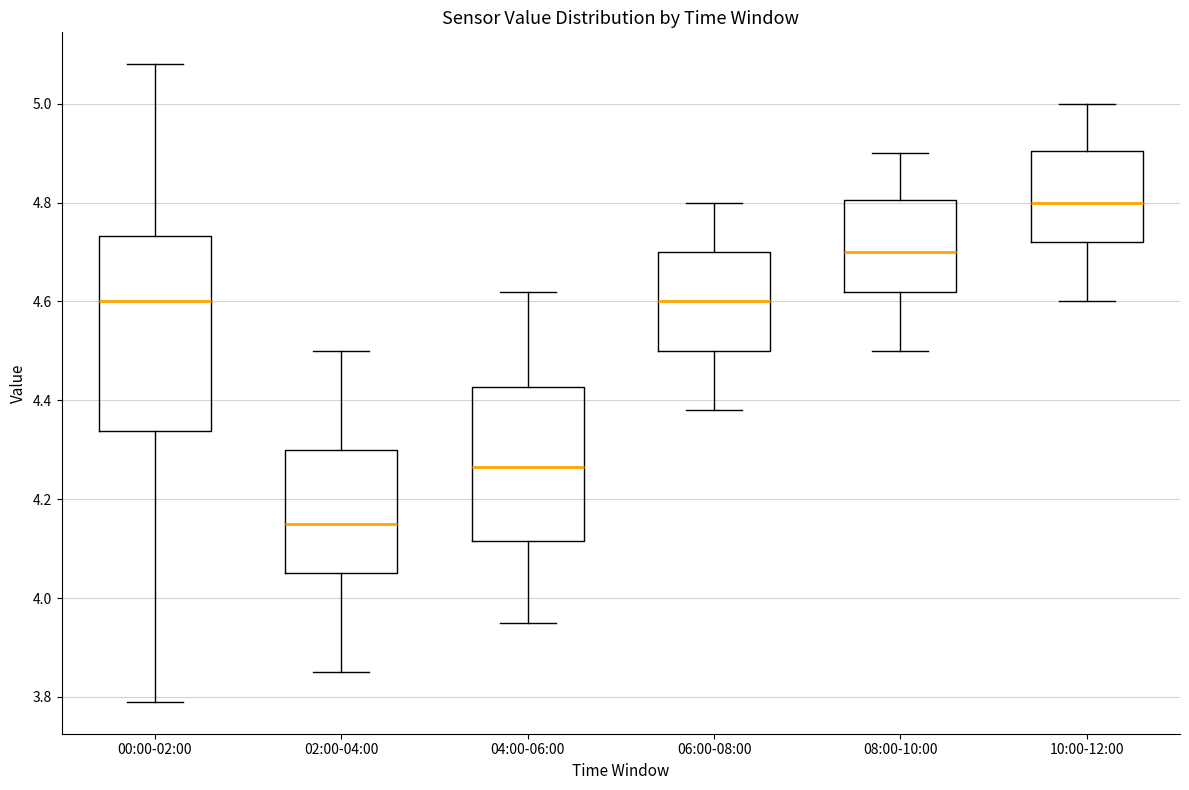

Reading left to right, transcribe this box plot: for each box, give where its median line is, the range the box spans, and where its two whiskers end, as read against the y-axis. The values are not printed on the chart, so give them approximately, as read against the axis.

00:00-02:00: median 4.60, box 4.34 to 4.74, whiskers 3.80 to 5.08
02:00-04:00: median 4.16, box 4.06 to 4.30, whiskers 3.86 to 4.50
04:00-06:00: median 4.26, box 4.12 to 4.42, whiskers 3.96 to 4.62
06:00-08:00: median 4.60, box 4.50 to 4.70, whiskers 4.38 to 4.80
08:00-10:00: median 4.70, box 4.62 to 4.80, whiskers 4.50 to 4.90
10:00-12:00: median 4.80, box 4.72 to 4.90, whiskers 4.60 to 5.00